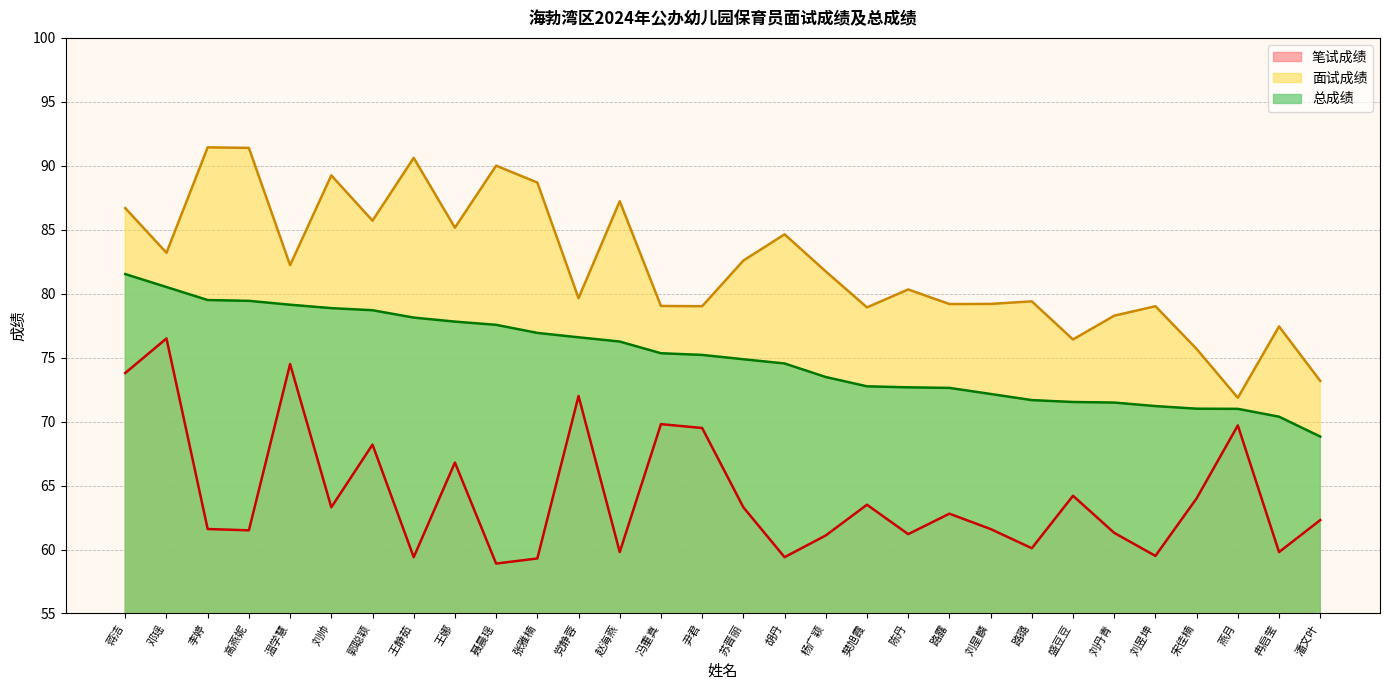

True or false: 笔试成绩 has more than 1 interior local peaks.

True